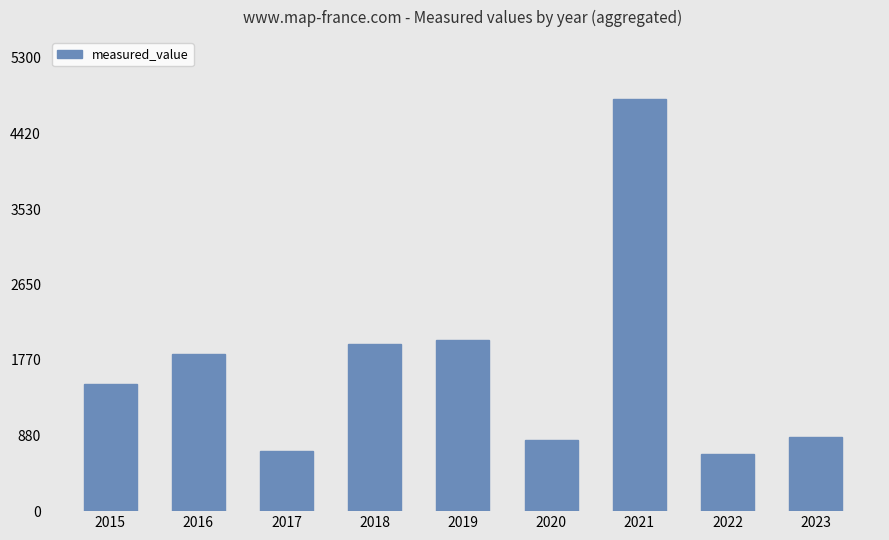

Reading left to right, list all the values displayed in this chart.

2015=1490	2016=1833	2017=700	2018=1950	2019=2000	2020=837	2021=4820	2022=665	2023=870